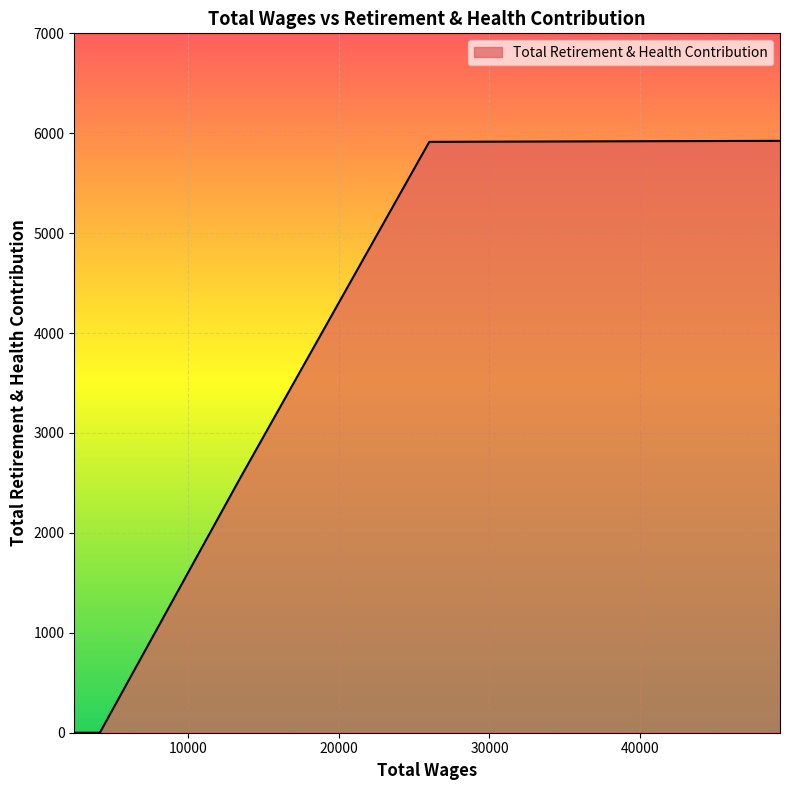

What is the average value?

2398